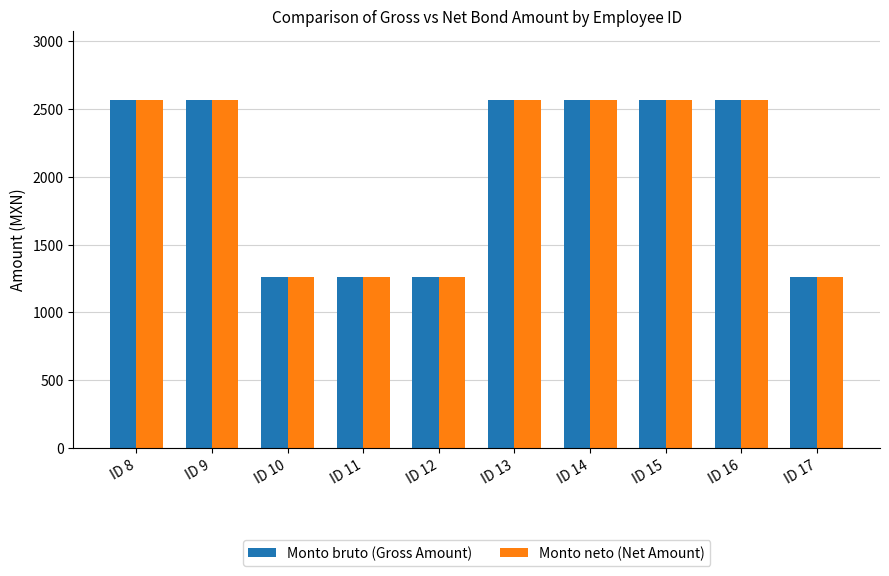

What is the value of the Monto bruto (Gross Amount) bar at the 4th from the left?

1260